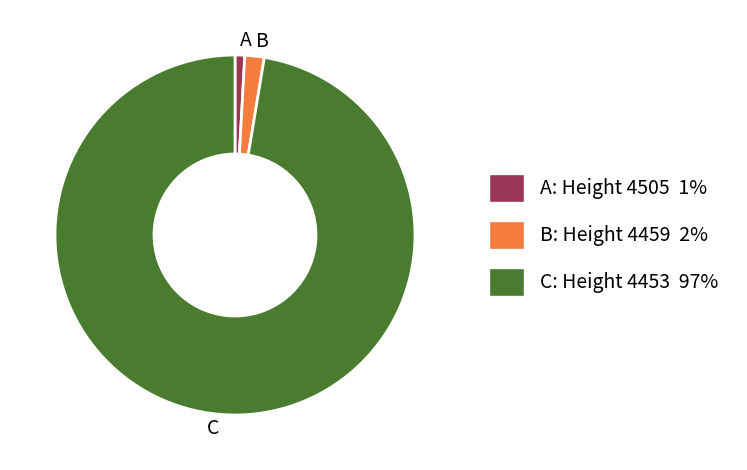

Is the sum of C and B greater than half?

Yes